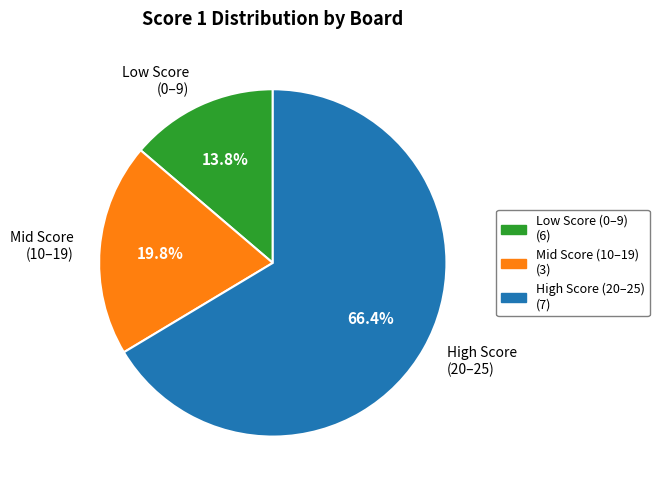

What is the smallest slice in the pie chart?

Low Score (0–9)